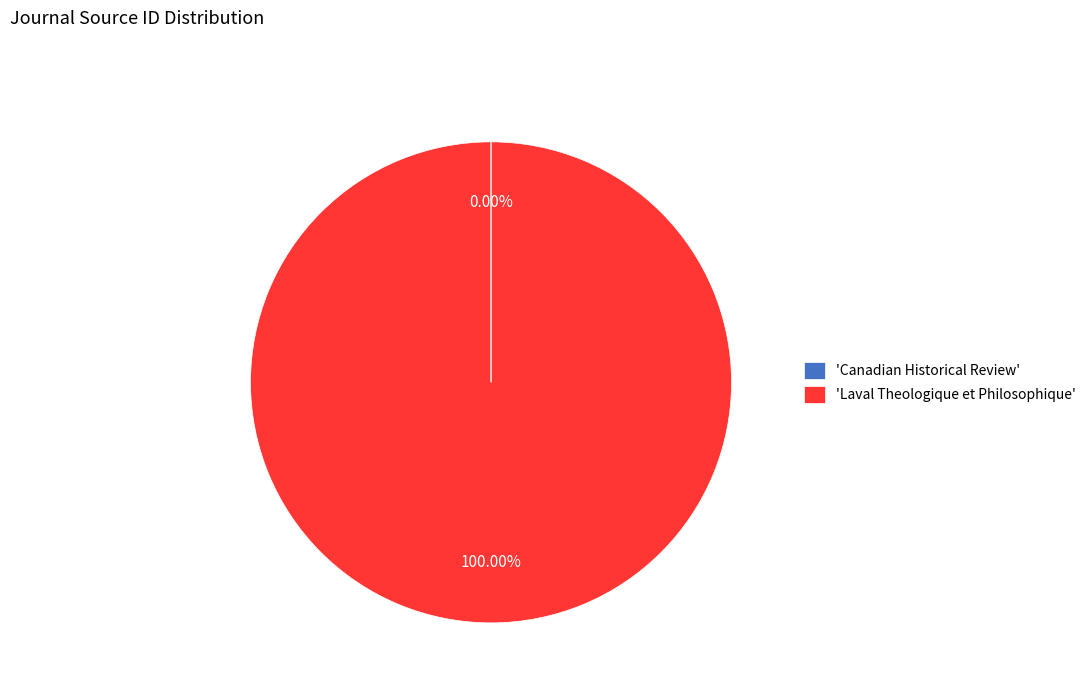

Which slice is the largest?

'Laval Theologique et Philosophique'